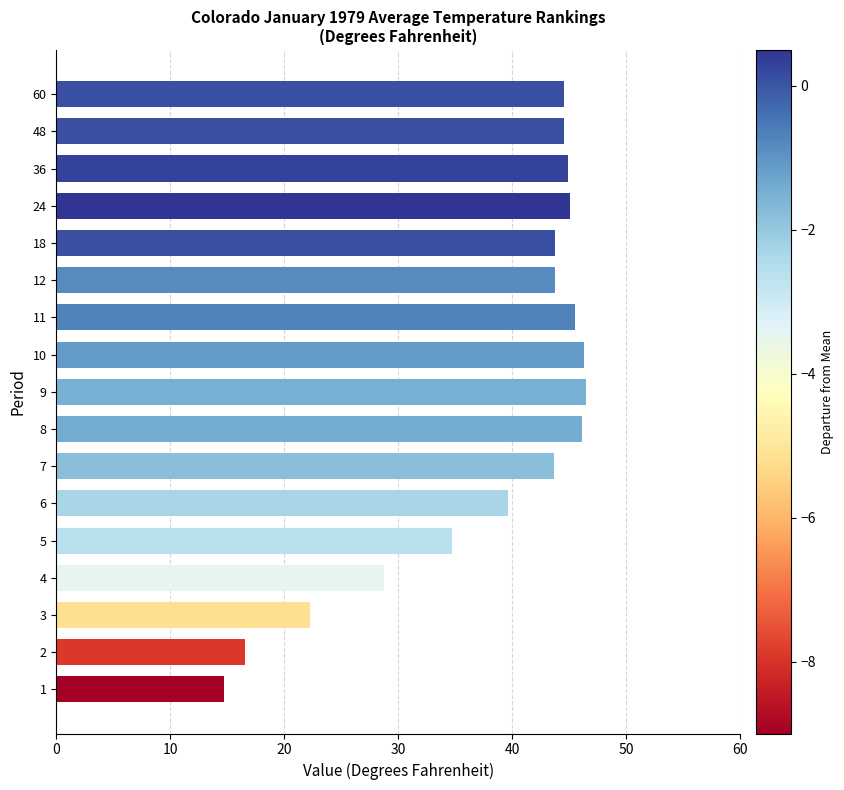

Are the bars horizontal?

Yes